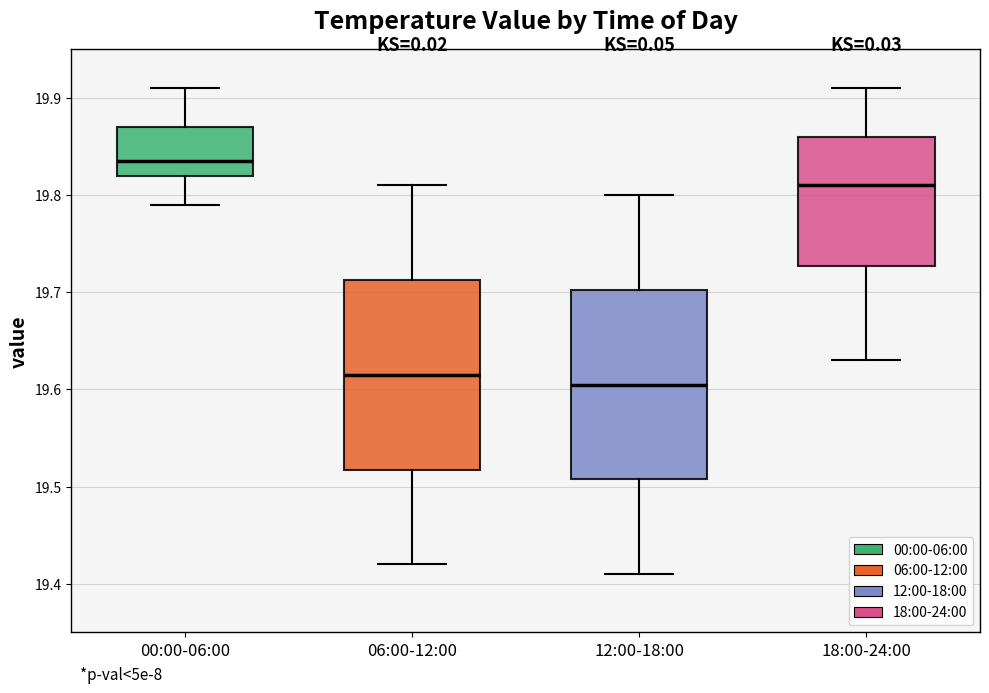

Reading left to right, read every box against the y-axis: the position of its median line, the range the box covers, and the ends of its whiskers. The values are not printed on the chart, so give them approximately, as read against the axis.

00:00-06:00: median 19.84, box 19.82 to 19.87, whiskers 19.79 to 19.91
06:00-12:00: median 19.62, box 19.52 to 19.71, whiskers 19.42 to 19.81
12:00-18:00: median 19.61, box 19.51 to 19.70, whiskers 19.41 to 19.80
18:00-24:00: median 19.81, box 19.73 to 19.86, whiskers 19.63 to 19.91